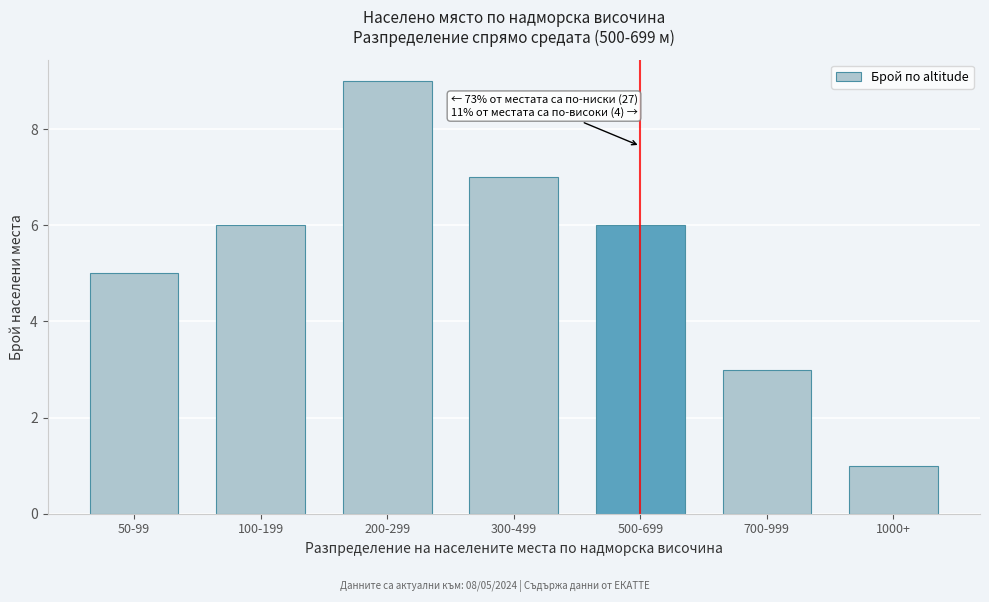

Reading left to right, transcribe all the data shown in this chart.

5	6	9	7	6	3	1